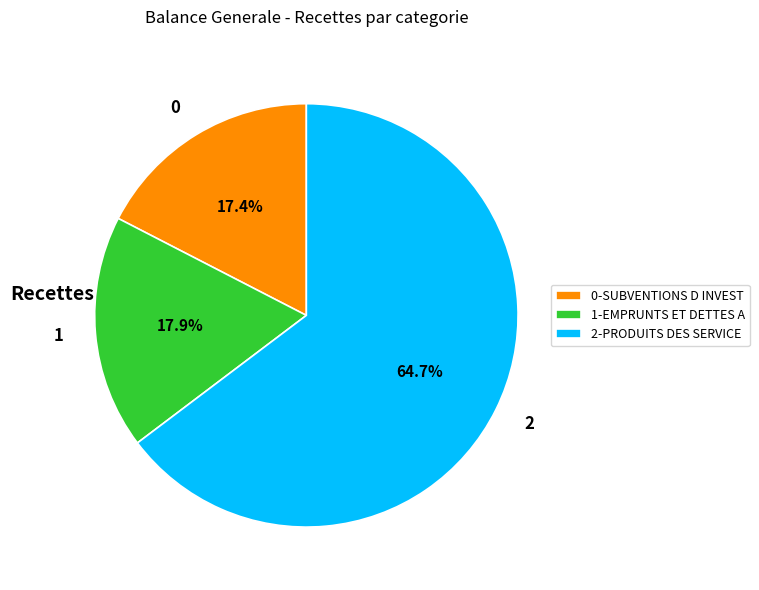

Does 1 represent more than half of the total?

No